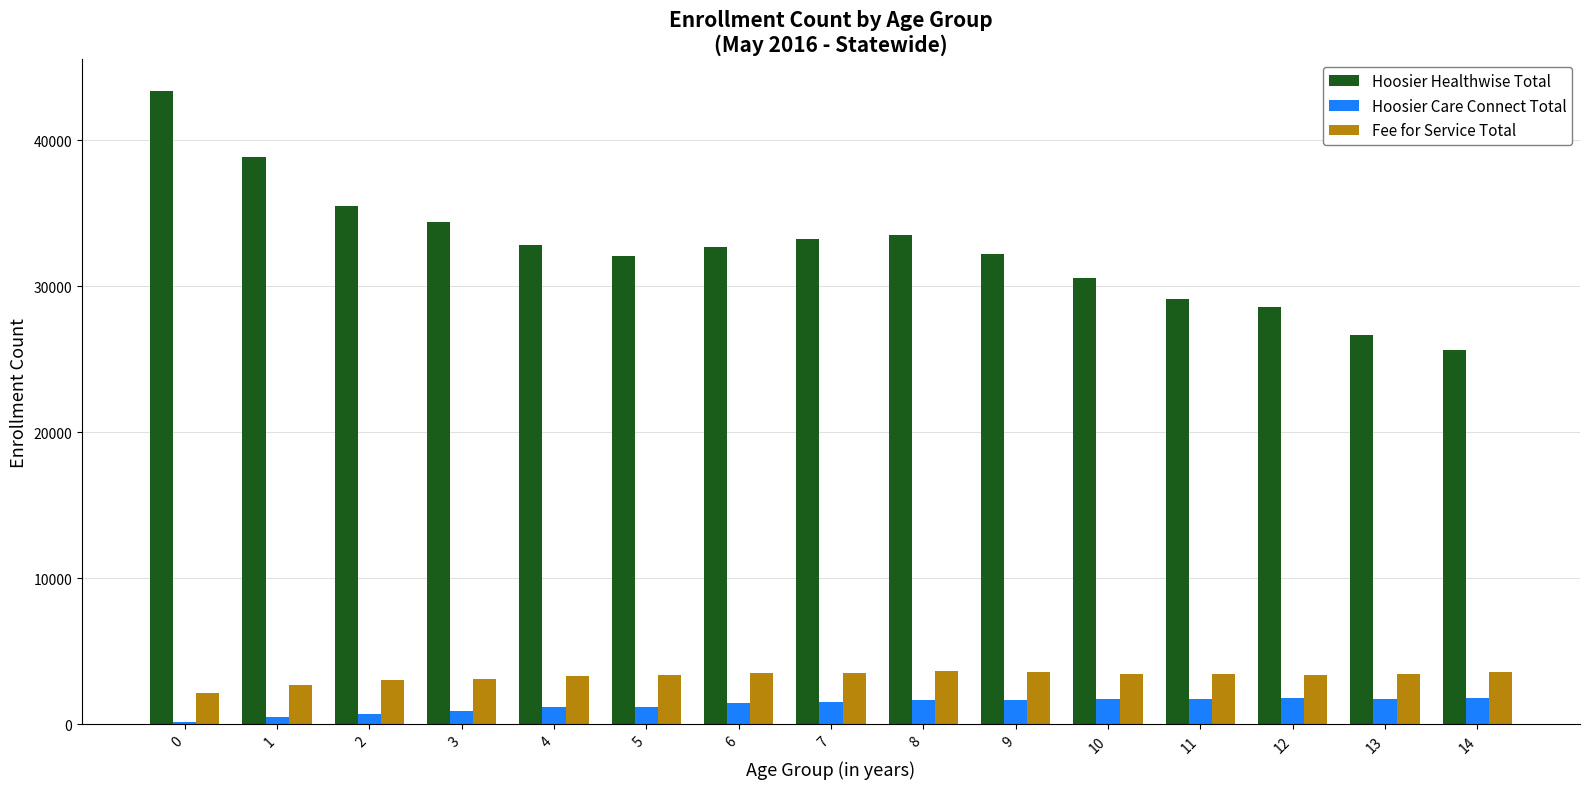

At which label is Hoosier Healthwise Total closest to 34509?

3